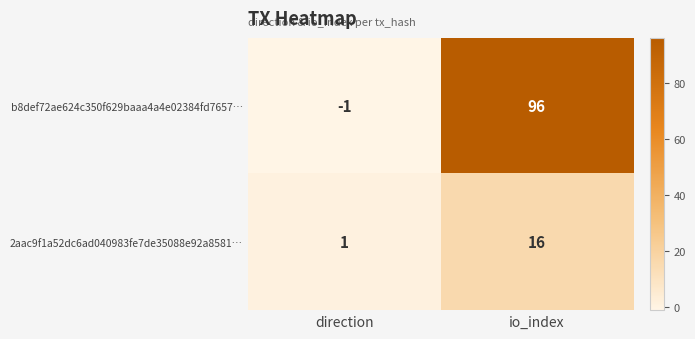

At io_index, list the series in order from largest to smallest.

b8def72ae624c350f629baaa4a4e02384fd7657…, 2aac9f1a52dc6ad040983fe7de35088e92a8581…